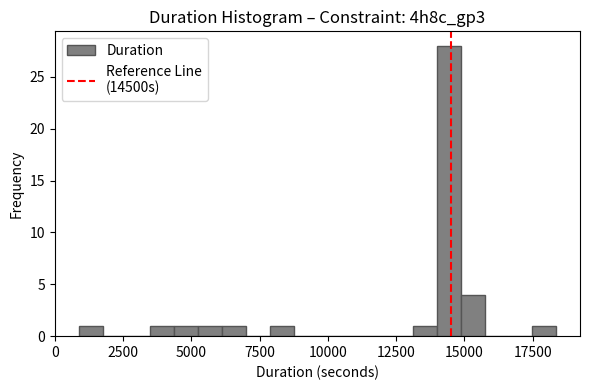

Around what value on the x-axis is the tallest bar? Give the approximate position of its centre, as read against the axis.

14500